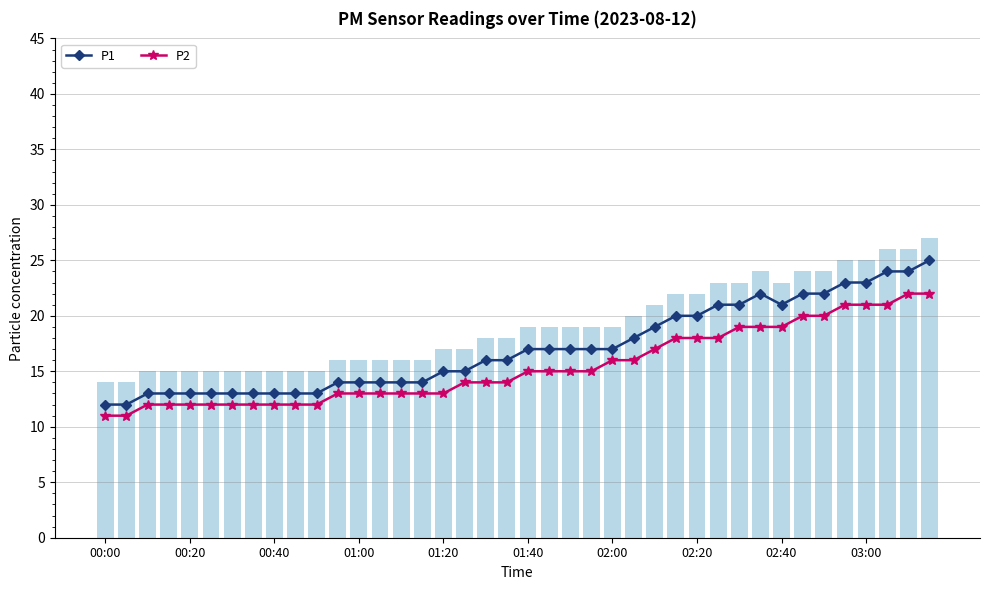

Which series has the largest range (max minus min)?

P1